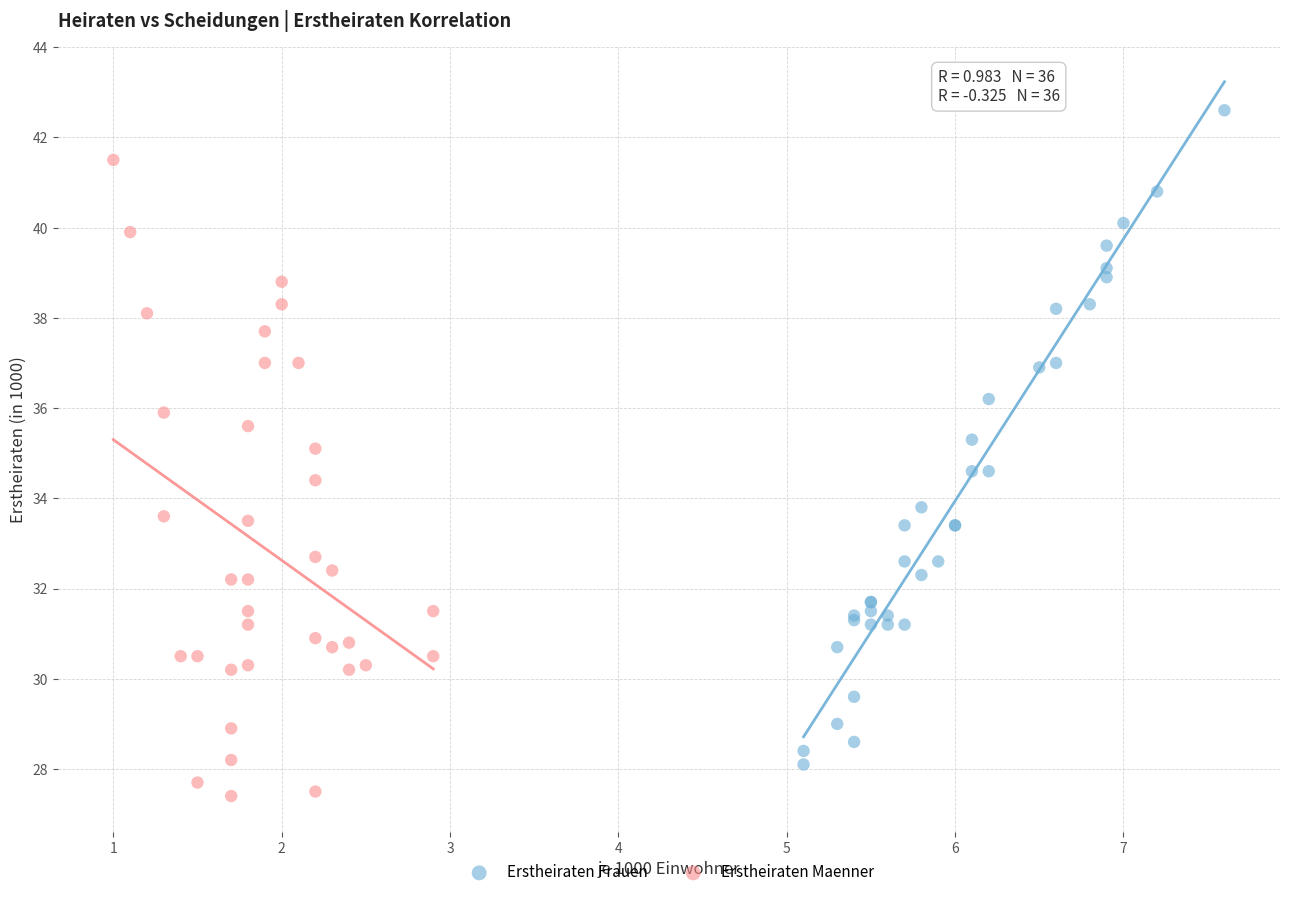

Which series has the widest spread of Y values?

Erstheiraten Frauen